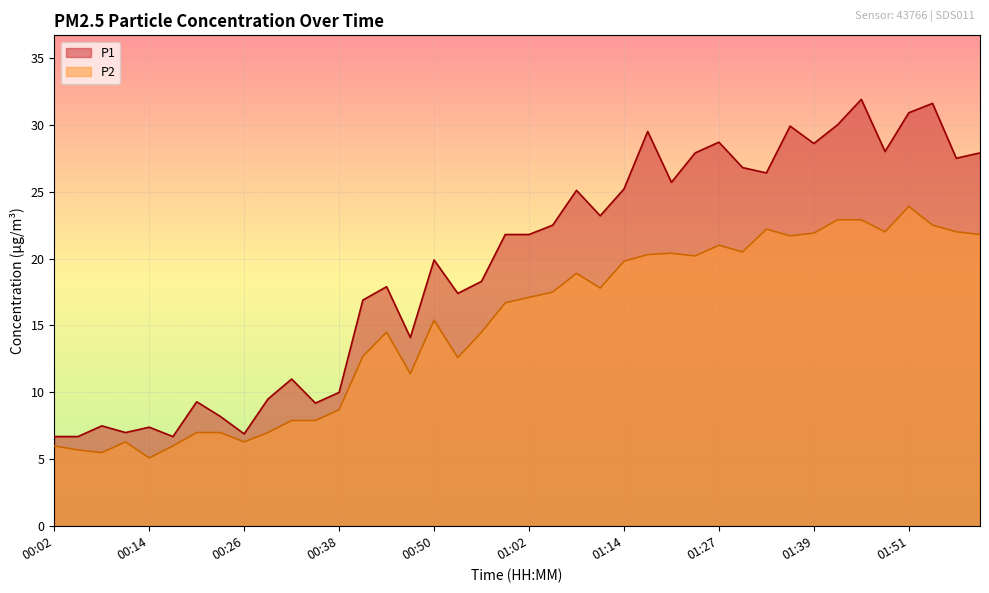

How many lines are shown in the chart?

2